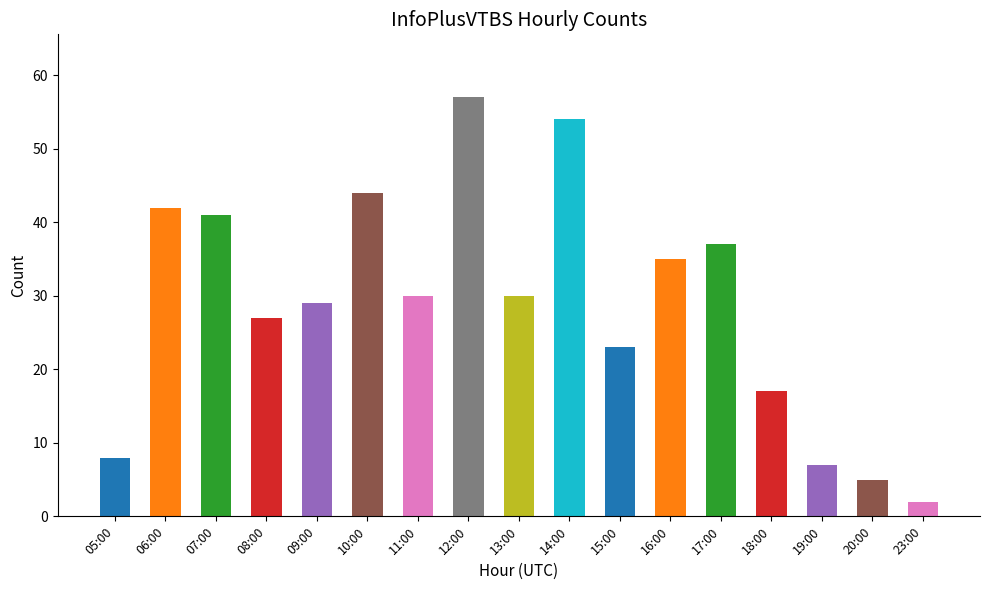

What is the change in value from 09:00 to 20:00?

-24